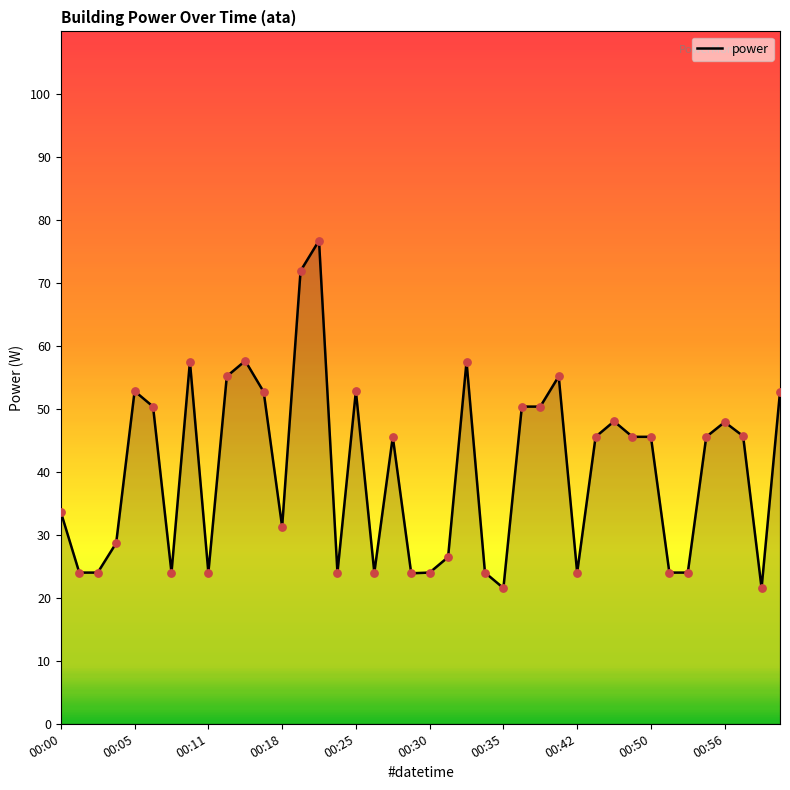

What is the minimum value shown in the chart?

21.6